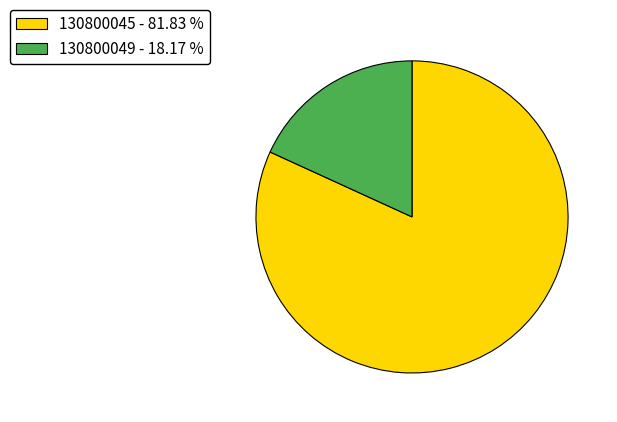

Is it true that 130800045 is 82% of the pie?

True